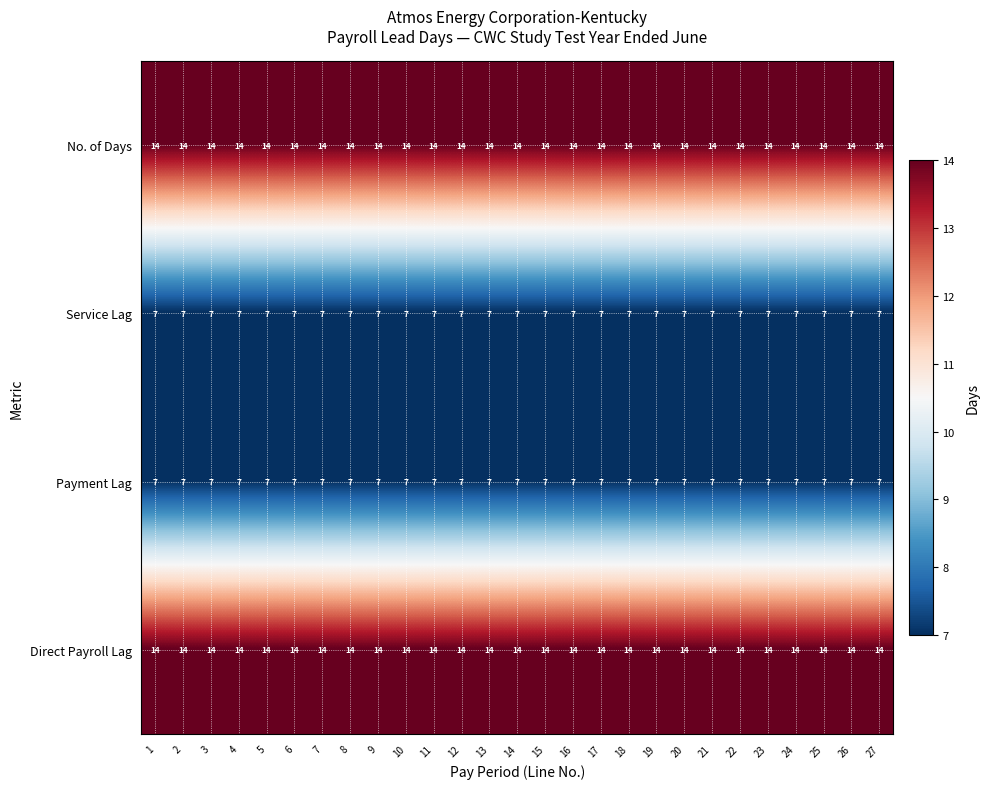

What value does the Service Lag series have at 26?

7